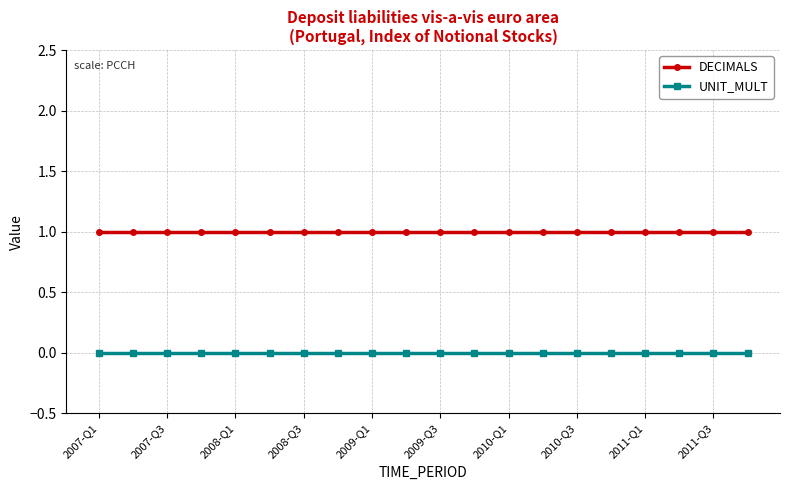

True or false: UNIT_MULT and DECIMALS cross at least once.

False